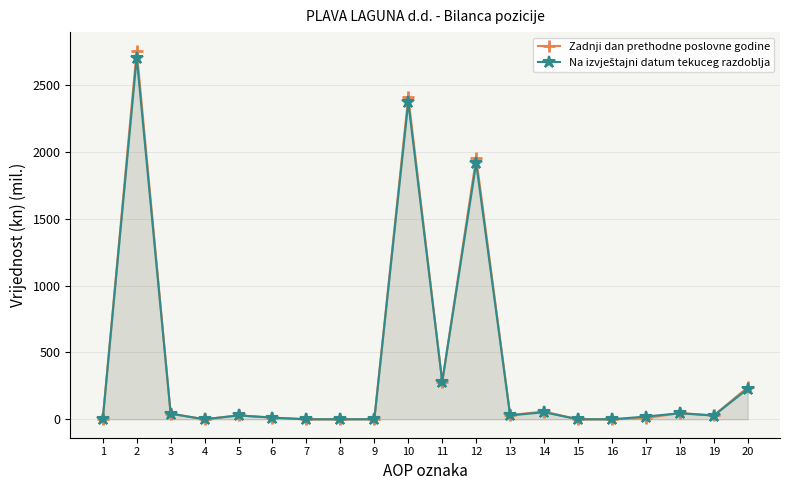

Which category has the highest value across all series?

2